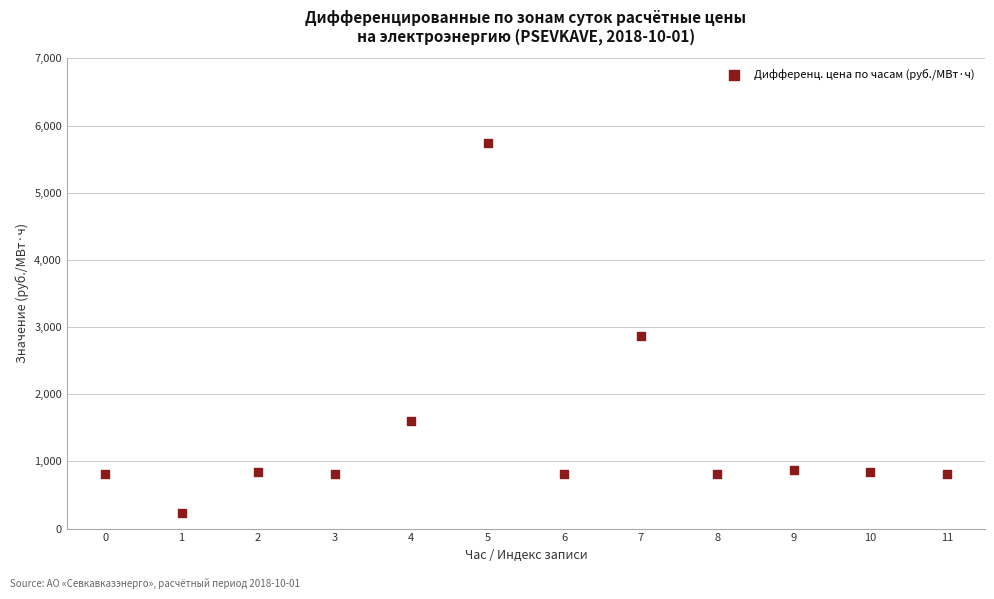

What is the average Y value?

1422